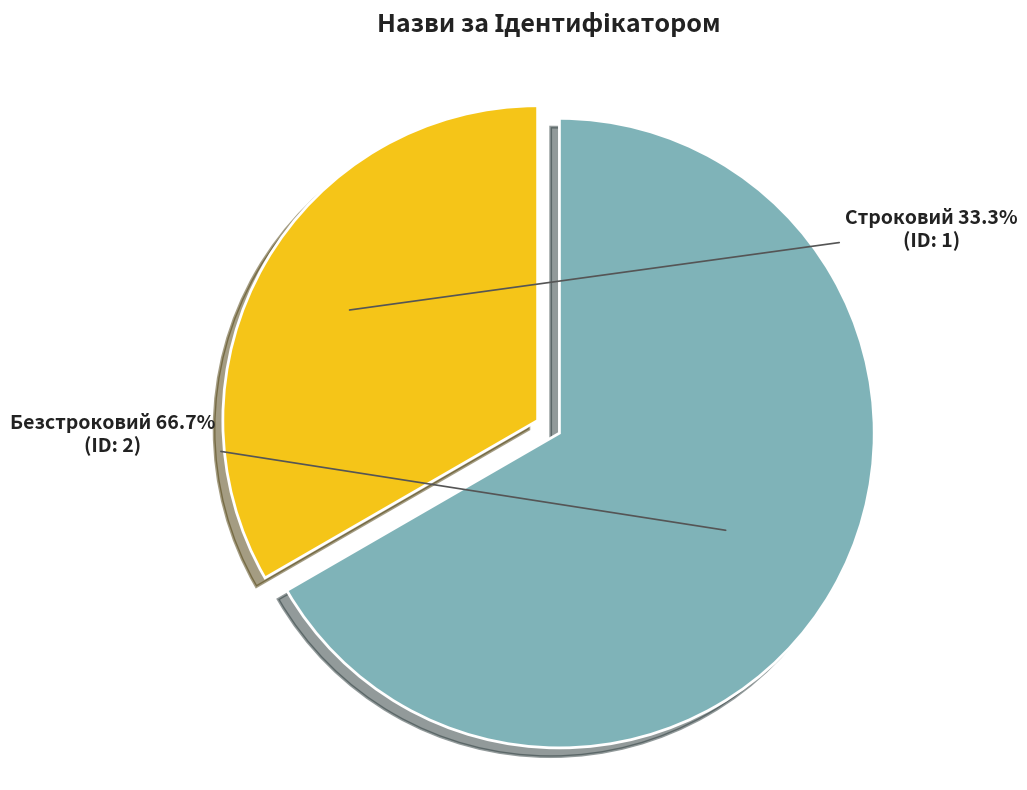

Does Строковий account for over 50% of the chart?

No